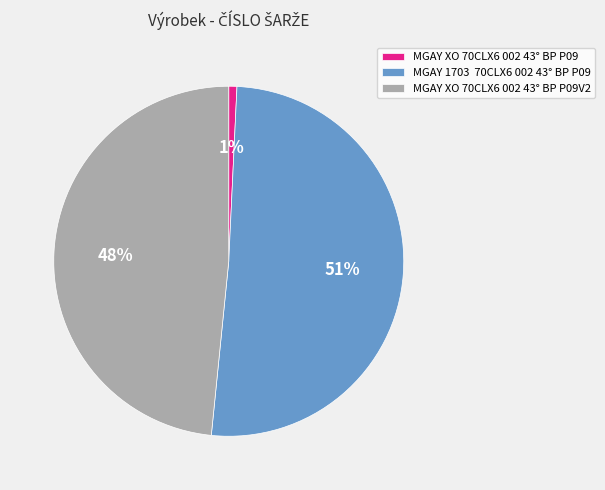

Rank the categories by value from lowest to highest.

MGAY XO 70CLX6 002 43° BP P09, MGAY XO 70CLX6 002 43° BP P09V2, MGAY 1703 70CLX6 002 43° BP P09